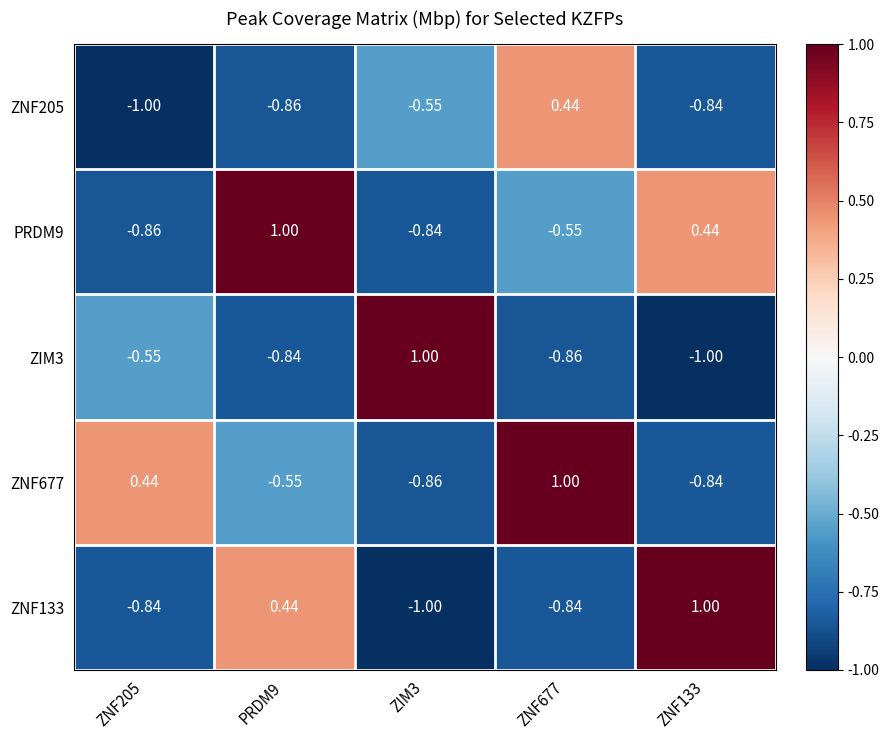

Is the value of PRDM9 at ZNF677 greater than the value of ZNF133 at ZIM3?

Yes